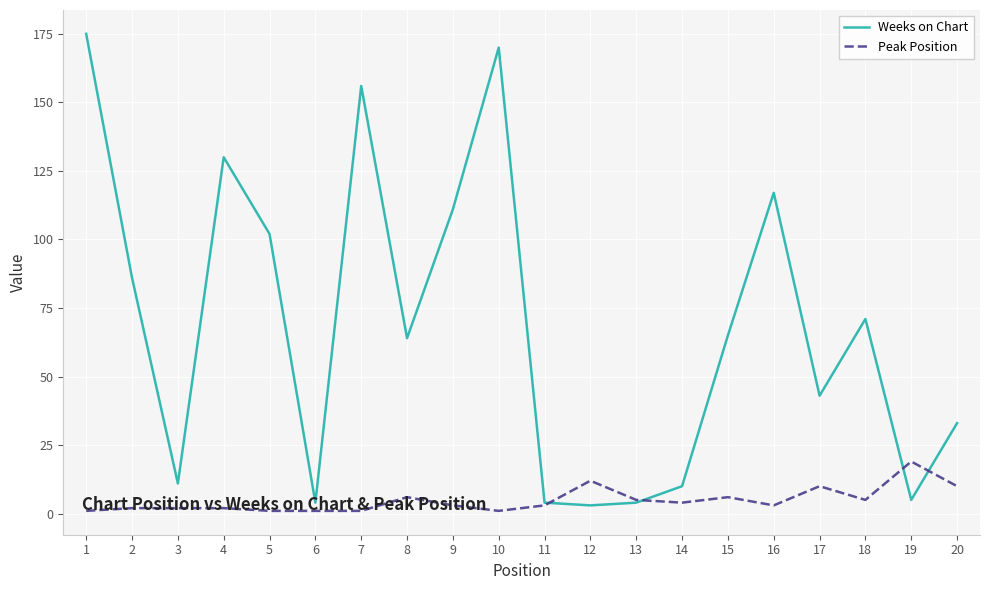

List the series in order of their peak value, lowest first.

Peak Position, Weeks on Chart